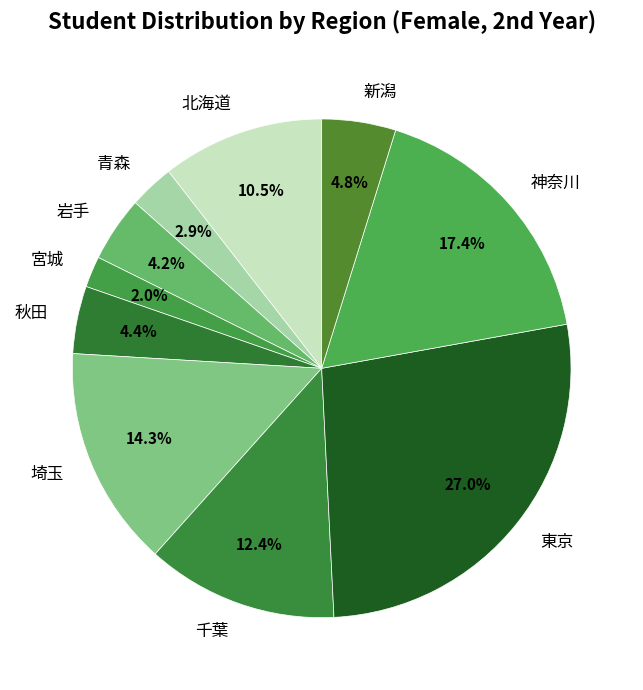

To the nearest percent, what percentage of the pie is 宮城?

2%